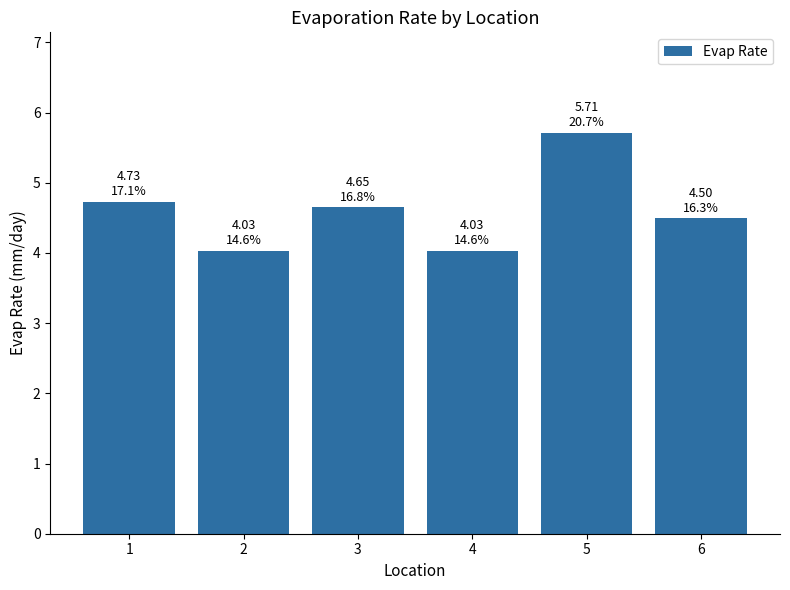

Reading left to right, list all the values displayed in this chart.

1=4.7	2=4.0	3=4.6	4=4.0	5=5.7	6=4.5